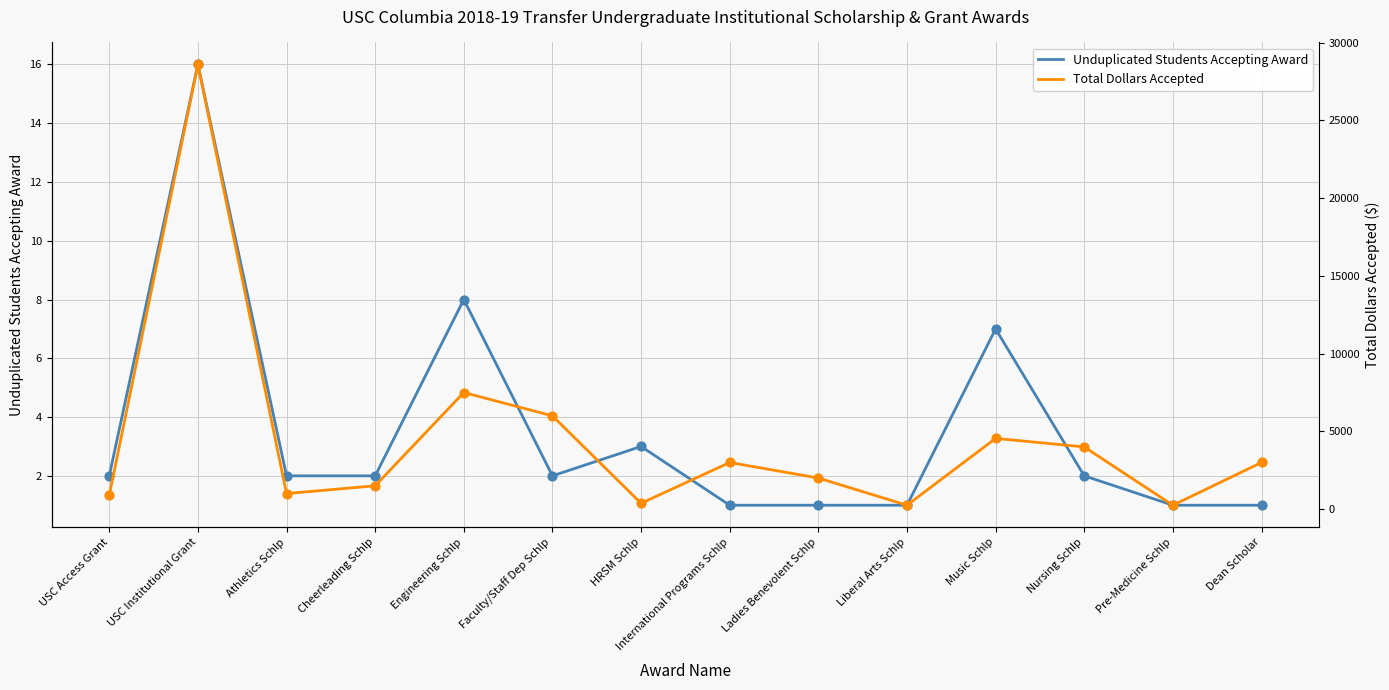

Which series has the largest Y range (max minus min)?

Total Dollars Accepted